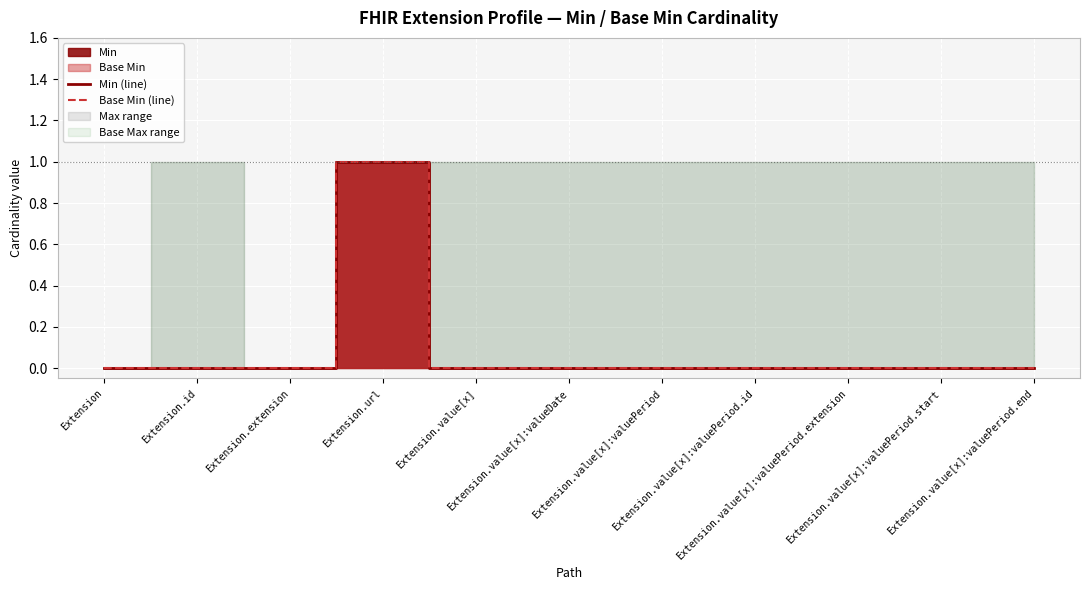

What is the maximum value shown in the chart?

1